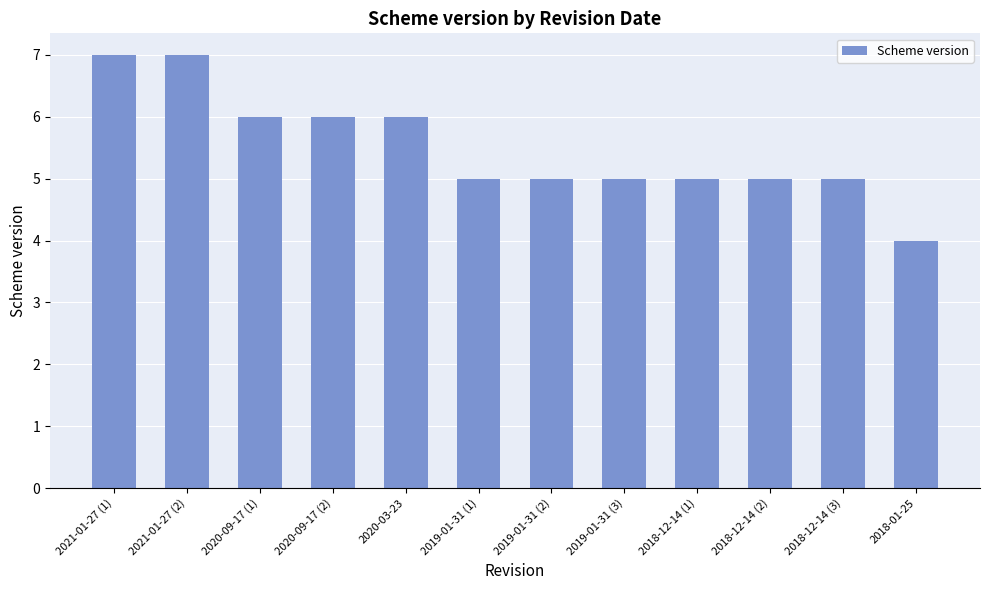

What is the value of the 9th bar from the left?

5